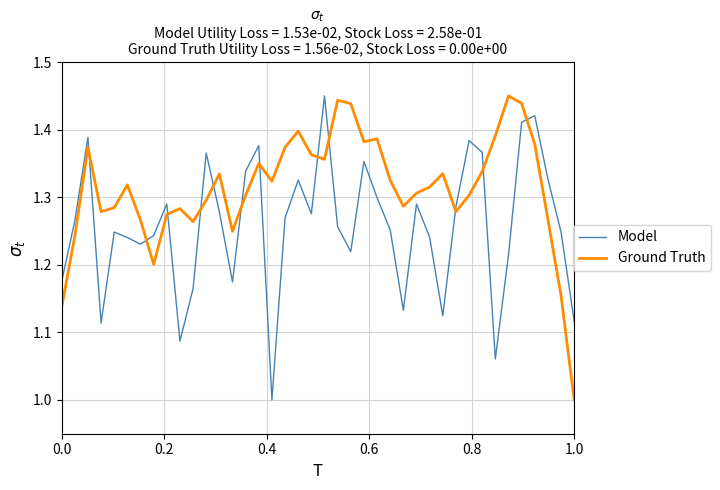

After their last crossing, which series has the higher values: Model or Ground Truth?

Model